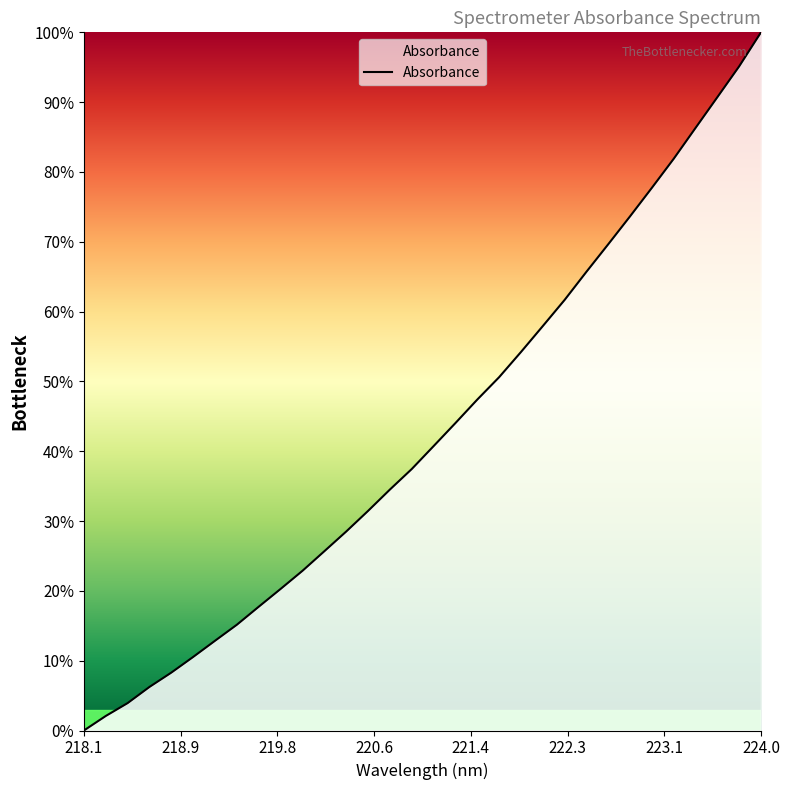

What is the maximum value shown in the chart?

100.0